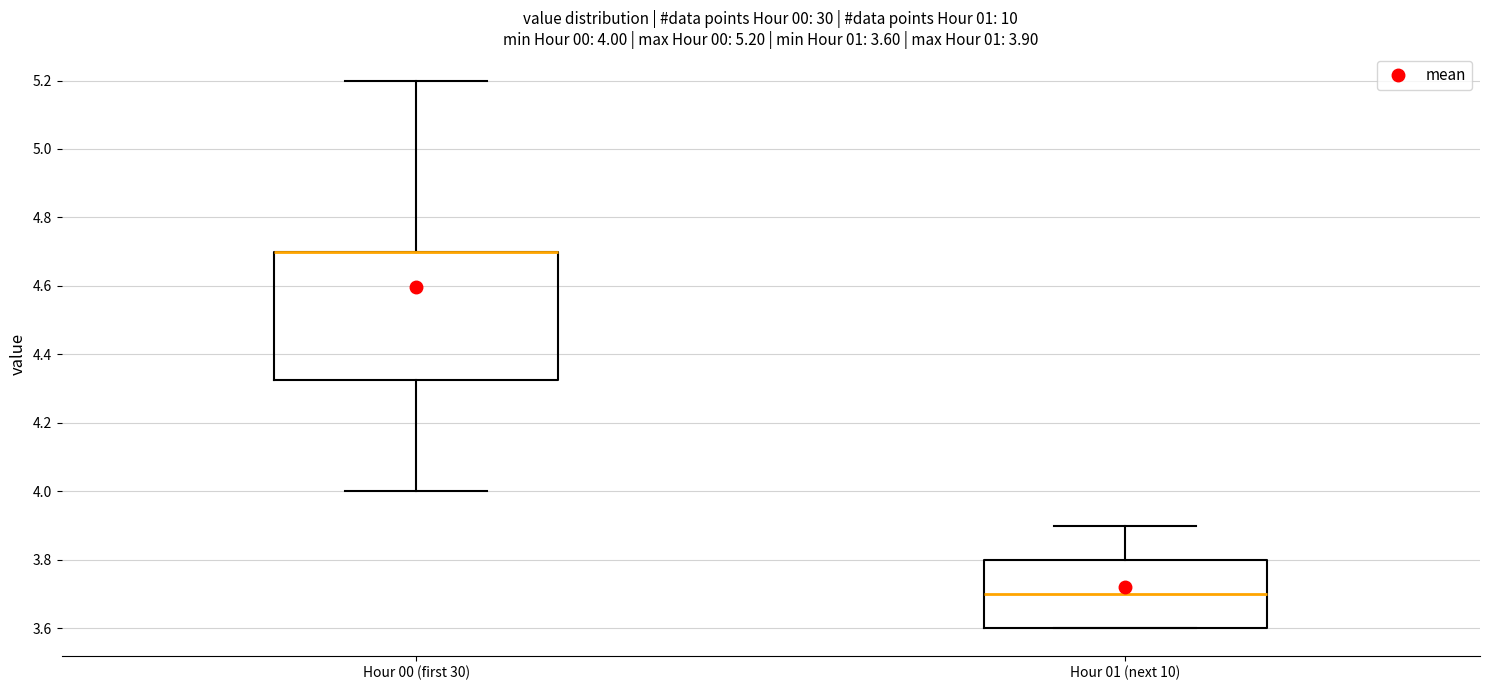

Which box is the tallest, from its lower edge to its upper edge?

Hour 00 (first 30)